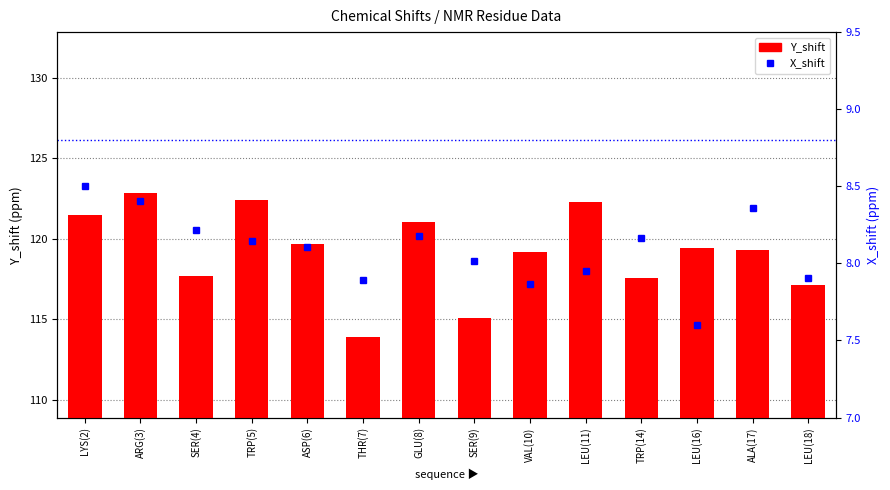

Reading left to right, what are all the values shown in this chart?

Y_shift: 121.5	122.8	117.7	122.4	119.7	113.9	121.0	115.0	119.2	122.3	117.6	119.4	119.3	117.1
X_shift: 8.5	8.4	8.2	8.1	8.1	7.9	8.2	8.0	7.9	8.0	8.2	7.6	8.4	7.9